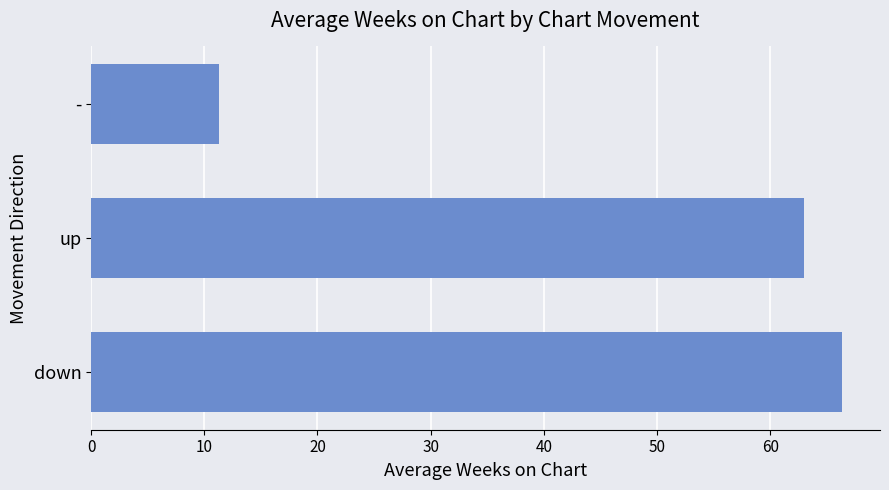

What is the minimum value shown in the chart?

11.3